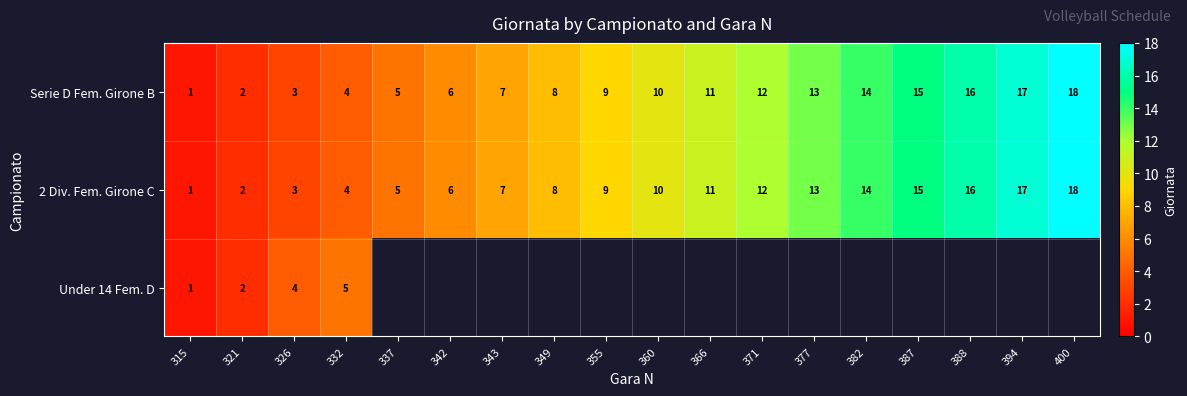

Rank the categories by Serie D Fem. Girone B value from highest to lowest.

400, 394, 388, 387, 382, 377, 371, 366, 360, 355, 349, 343, 342, 337, 332, 326, 321, 315